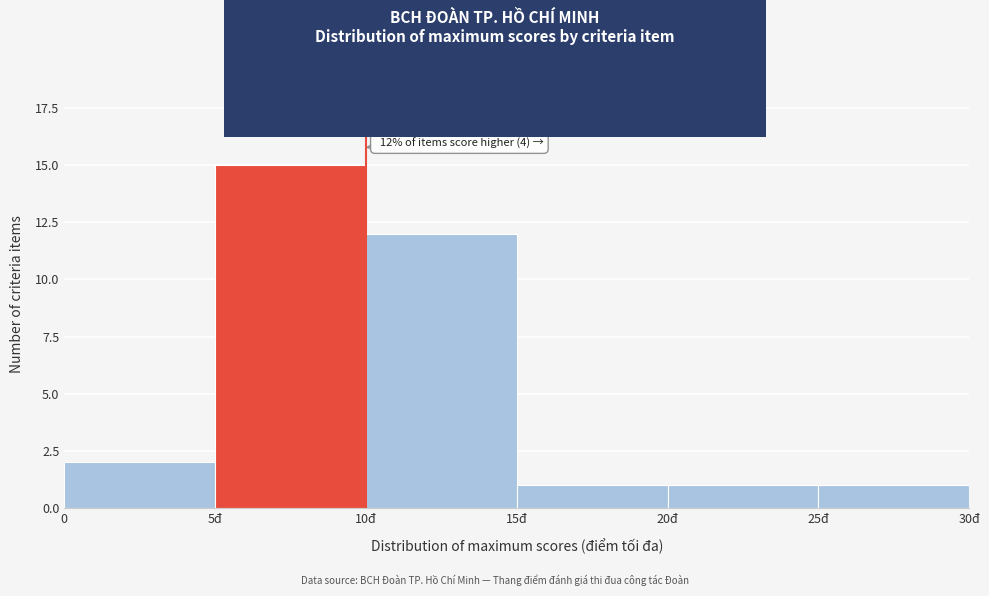

Reading right to left, list all the values displayed in this chart.

25đ=1	20đ=1	15đ=1	10đ=12	5đ=15	0=2